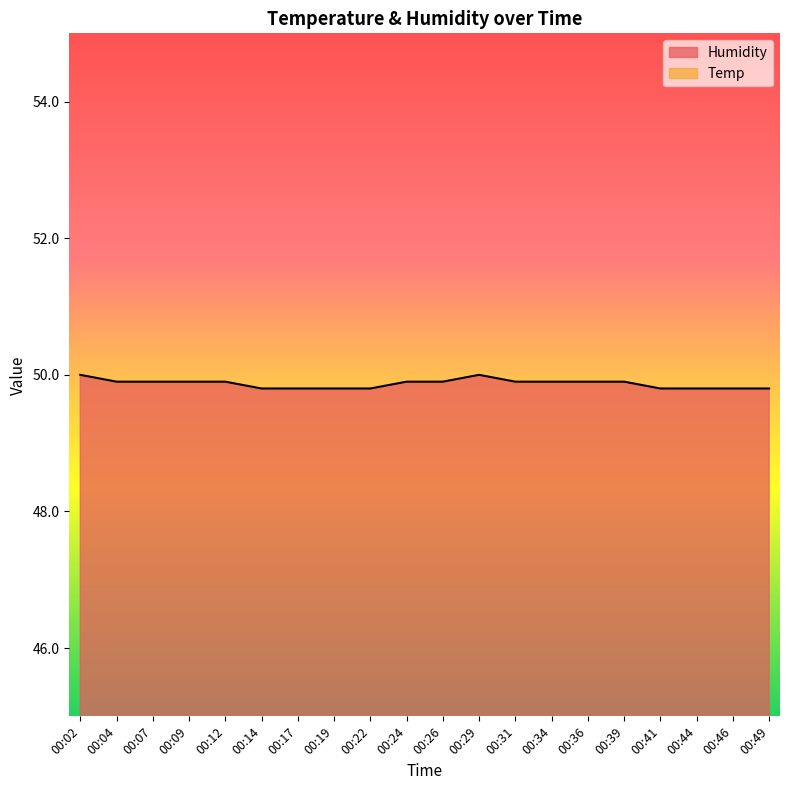

True or false: Humidity has a value of 29.6 at 00:24.

False